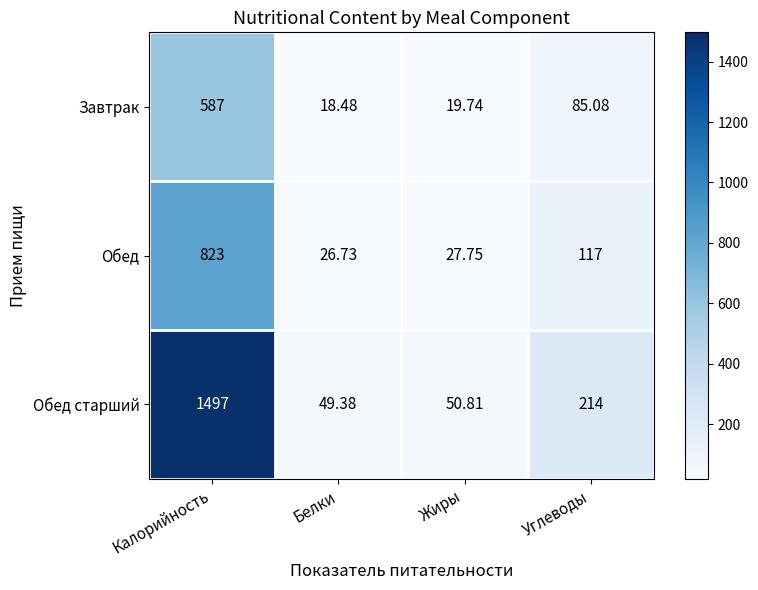

At which label does Завтрак first exceed 85?

Калорийность